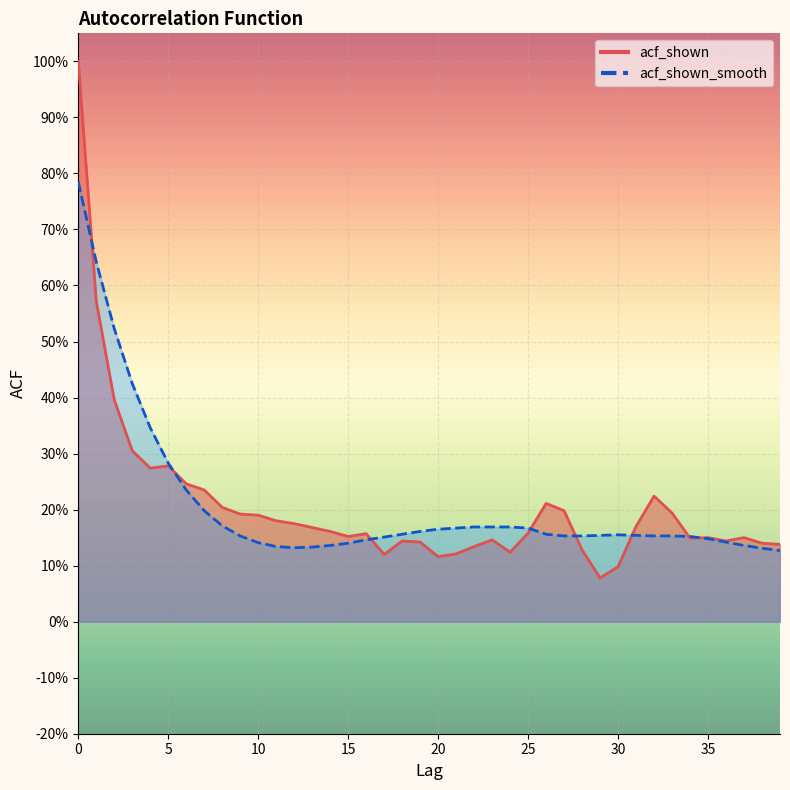

The value of acf_shown_smooth at 34 is 0.2. True or false?

True